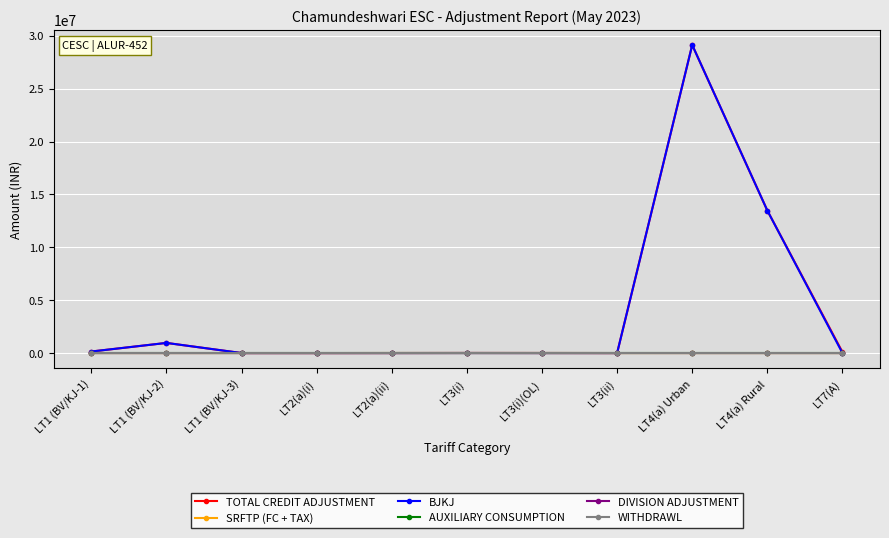

Reading left to right, transcribe all the data shown in this chart.

TOTAL CREDIT ADJUSTMENT: LT1 (BV/KJ-1)=143207.6	LT1 (BV/KJ-2)=957429.2	LT1 (BV/KJ-3)=0.0	LT2(a)(i)=-803.0	LT2(a)(ii)=1853.0	LT3(i)=5684.0	LT3(i)(OL)=5803.0	LT3(ii)=85.0	LT4(a) Urban=29142106.8	LT4(a) Rural=13479681.0	LT7(A)=96690.0
SRFTP (FC + TAX): LT1 (BV/KJ-1)=0.0	LT1 (BV/KJ-2)=-700.0	LT1 (BV/KJ-3)=0.0	LT2(a)(i)=-803.0	LT2(a)(ii)=1503.0	LT3(i)=426.0	LT3(i)(OL)=0.0	LT3(ii)=-426.0	LT4(a) Urban=0.0	LT4(a) Rural=0.0	LT7(A)=0.0
BJKJ: LT1 (BV/KJ-1)=143207.6	LT1 (BV/KJ-2)=958129.2	LT1 (BV/KJ-3)=0.0	LT2(a)(i)=0.0	LT2(a)(ii)=0.0	LT3(i)=0.0	LT3(i)(OL)=0.0	LT3(ii)=0.0	LT4(a) Urban=29142106.8	LT4(a) Rural=13479681.0	LT7(A)=0.0
AUXILIARY CONSUMPTION: LT1 (BV/KJ-1)=0.0	LT1 (BV/KJ-2)=0.0	LT1 (BV/KJ-3)=0.0	LT2(a)(i)=0.0	LT2(a)(ii)=0.0	LT3(i)=0.0	LT3(i)(OL)=0.0	LT3(ii)=0.0	LT4(a) Urban=0.0	LT4(a) Rural=0.0	LT7(A)=0.0
DIVISION ADJUSTMENT: LT1 (BV/KJ-1)=0.0	LT1 (BV/KJ-2)=0.0	LT1 (BV/KJ-3)=0.0	LT2(a)(i)=0.0	LT2(a)(ii)=0.0	LT3(i)=5258.0	LT3(i)(OL)=0.0	LT3(ii)=511.0	LT4(a) Urban=0.0	LT4(a) Rural=0.0	LT7(A)=0.0
WITHDRAWL: LT1 (BV/KJ-1)=0.0	LT1 (BV/KJ-2)=0.0	LT1 (BV/KJ-3)=0.0	LT2(a)(i)=0.0	LT2(a)(ii)=0.0	LT3(i)=0.0	LT3(i)(OL)=0.0	LT3(ii)=0.0	LT4(a) Urban=0.0	LT4(a) Rural=0.0	LT7(A)=0.0